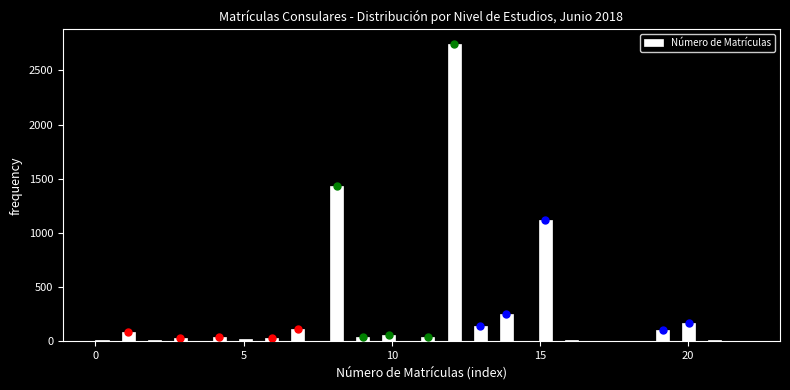

Around what value on the x-axis is the tallest bar? Give the approximate position of its centre, as read against the axis.

12.0